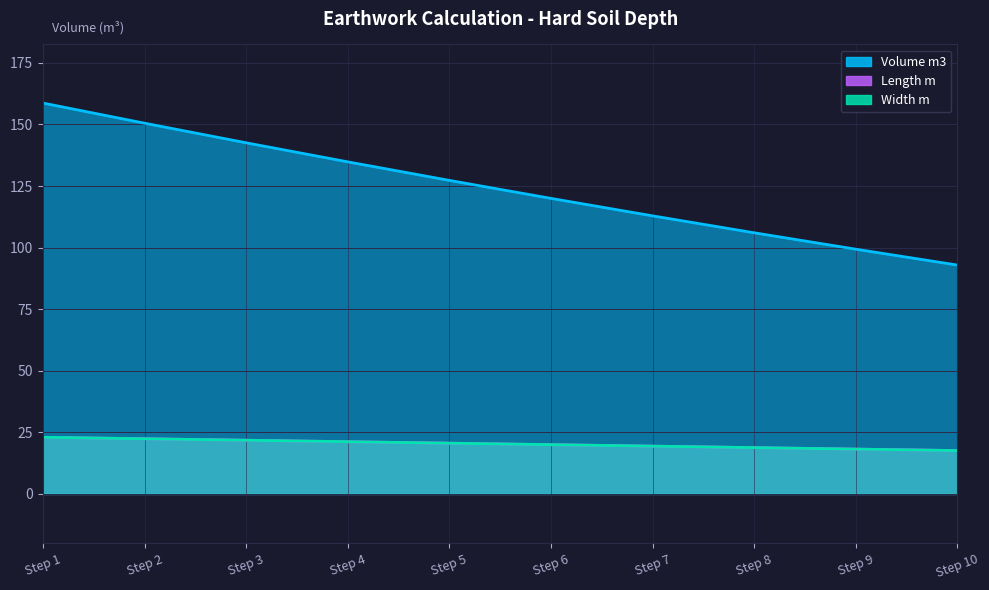

List the series in order of their peak value, highest first.

Volume m3, Length m, Width m